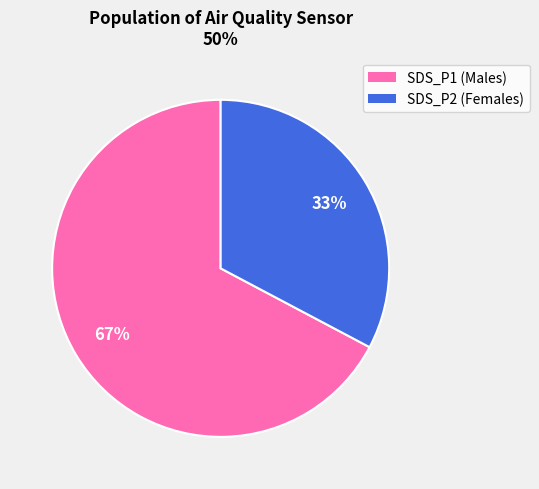

To the nearest percent, what is the average slice percentage?

50%